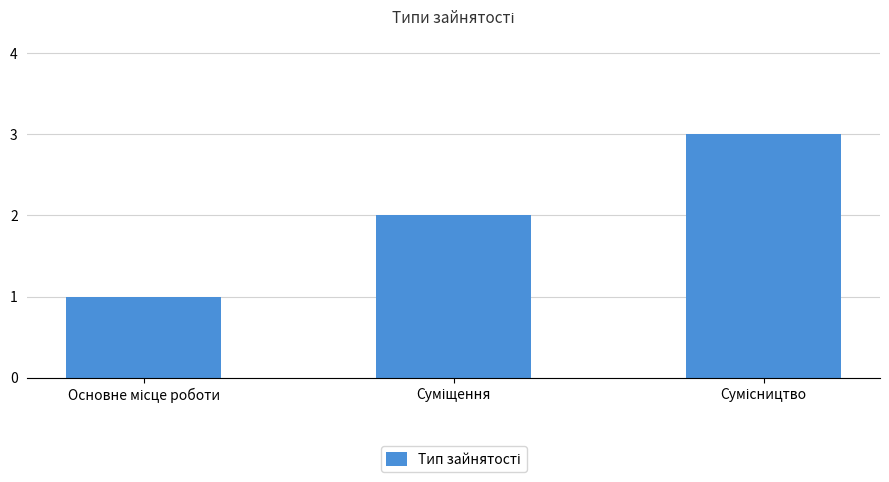

What is the sum of all values?

6